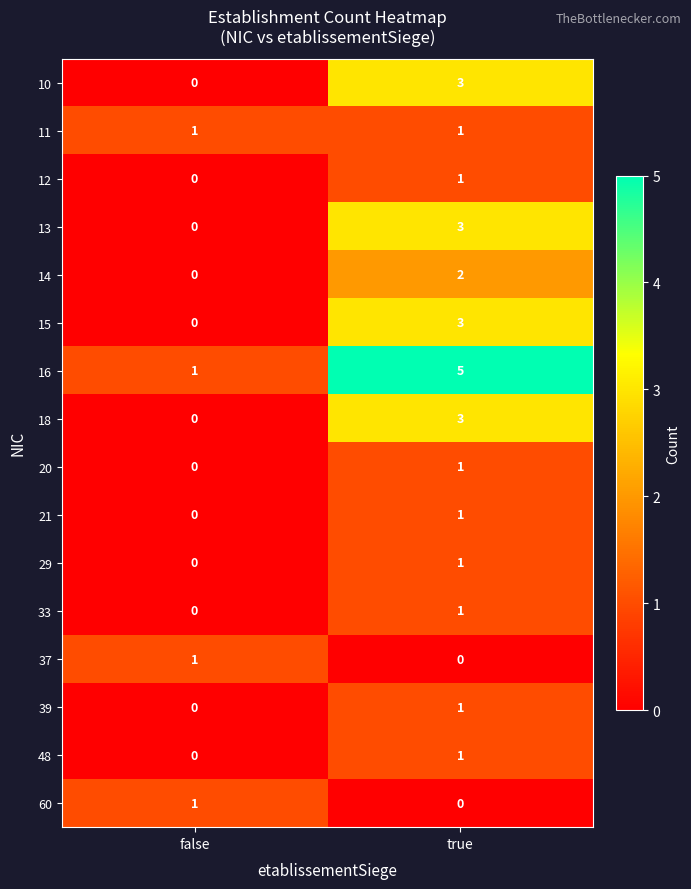

Which series has the widest spread of values?

16